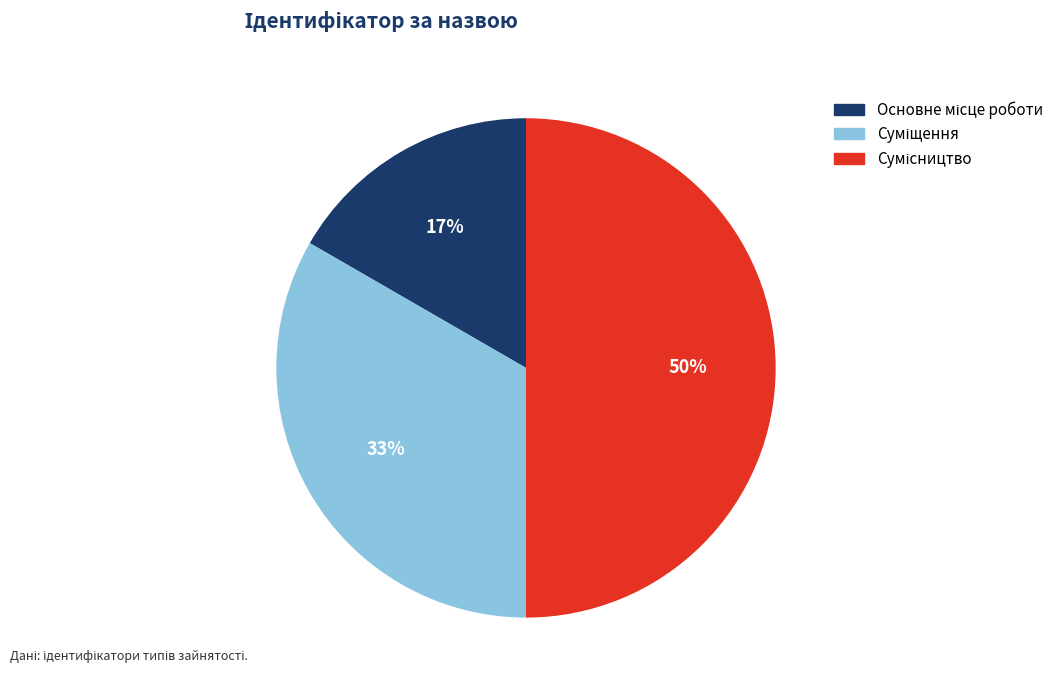

To the nearest percent, what is the average slice percentage?

33%